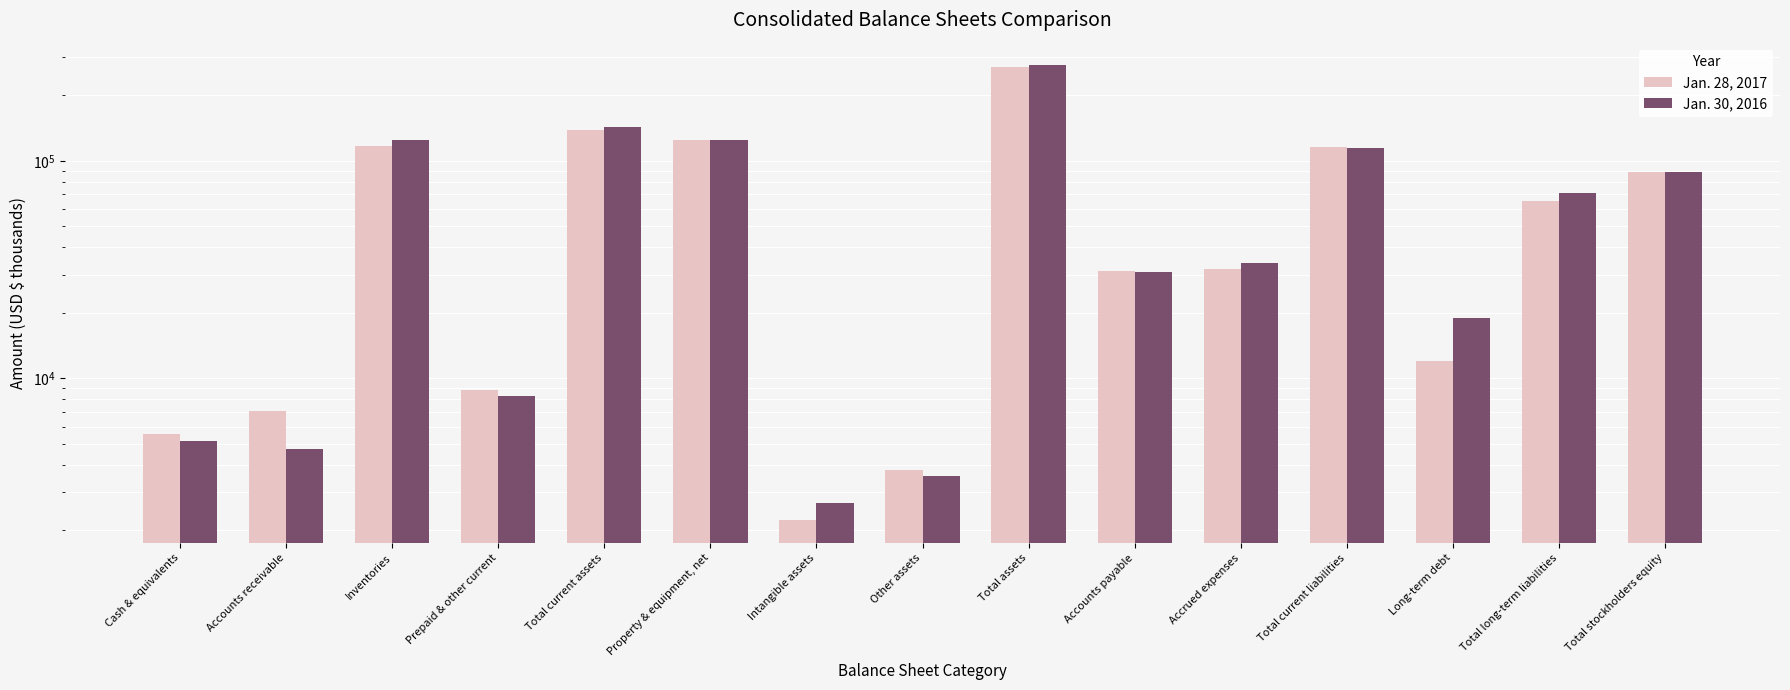

Where does the Jan. 30, 2016 series first go above 33778?

Inventories